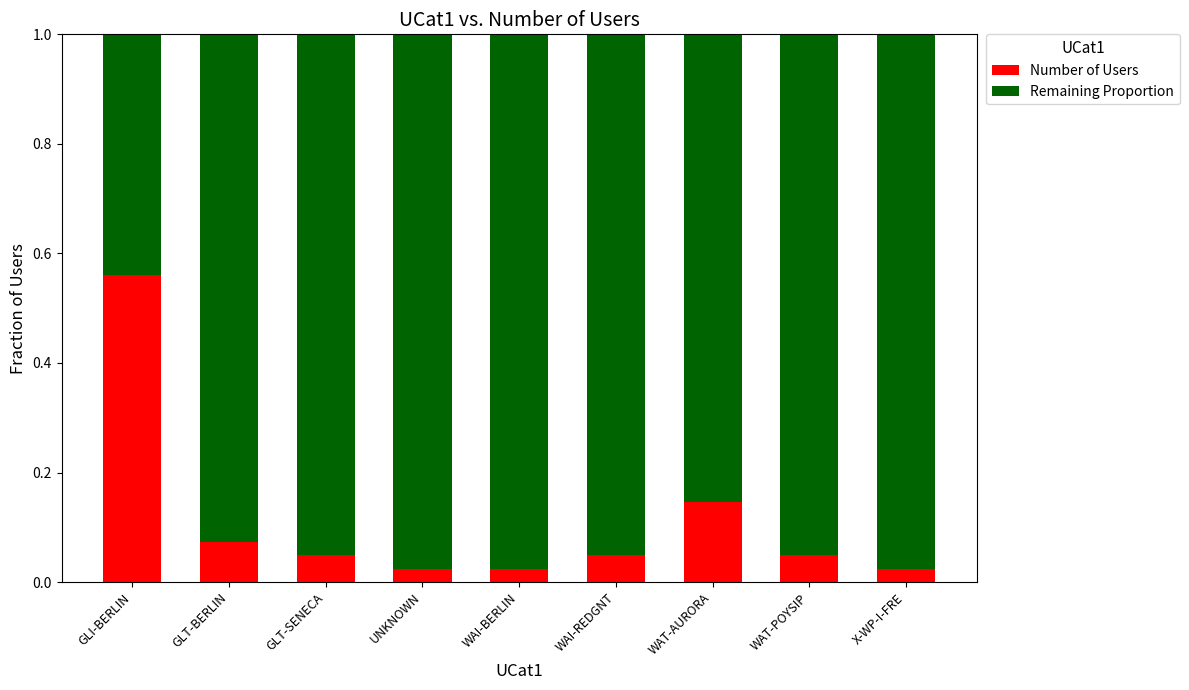

Which category has the highest value in the Number of Users series?

GLI-BERLIN